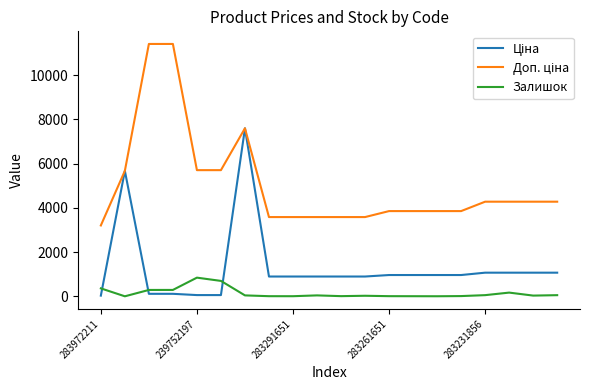

Is this an area chart (filled region under the line)?

No